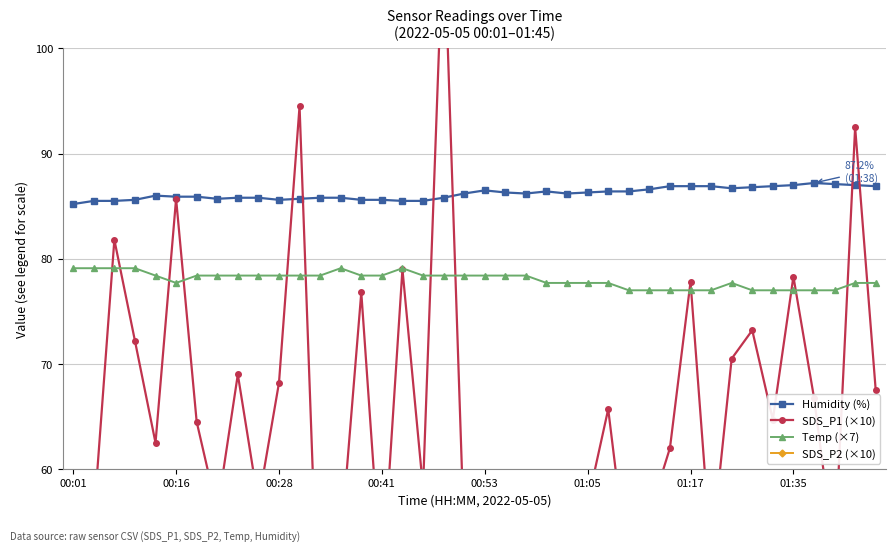

The Temp (×7) series shows 110.8 at 00:01. True or false?

False